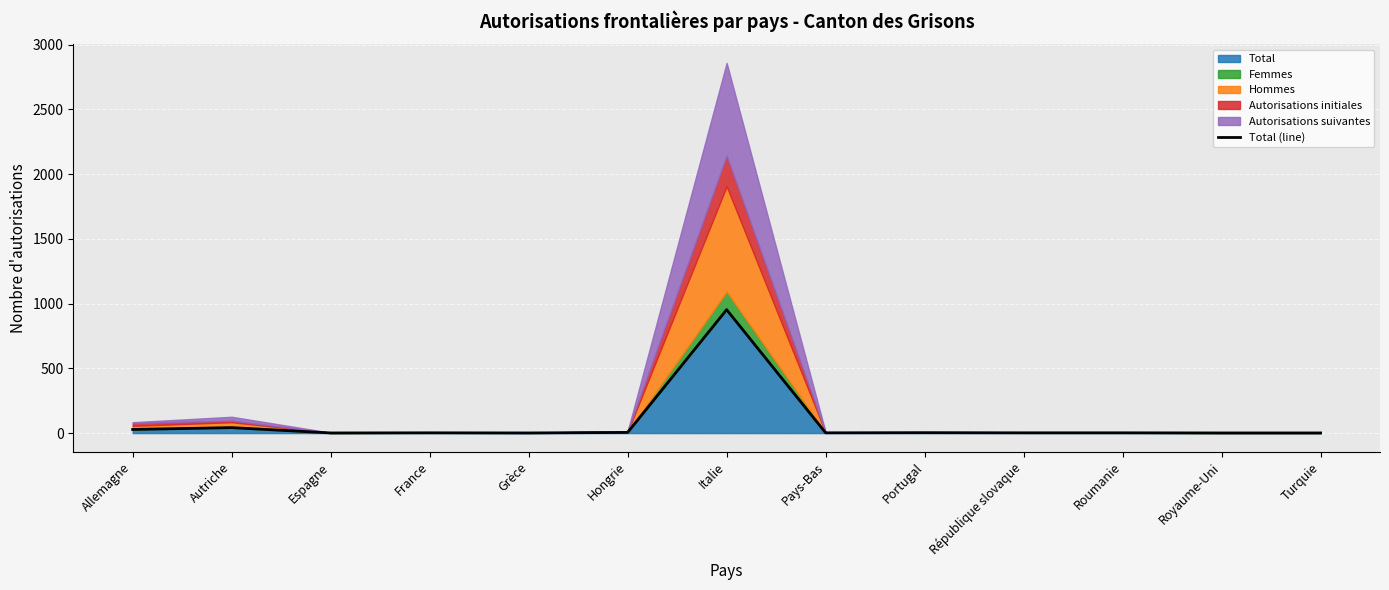

The value at France is 3. True or false?

False